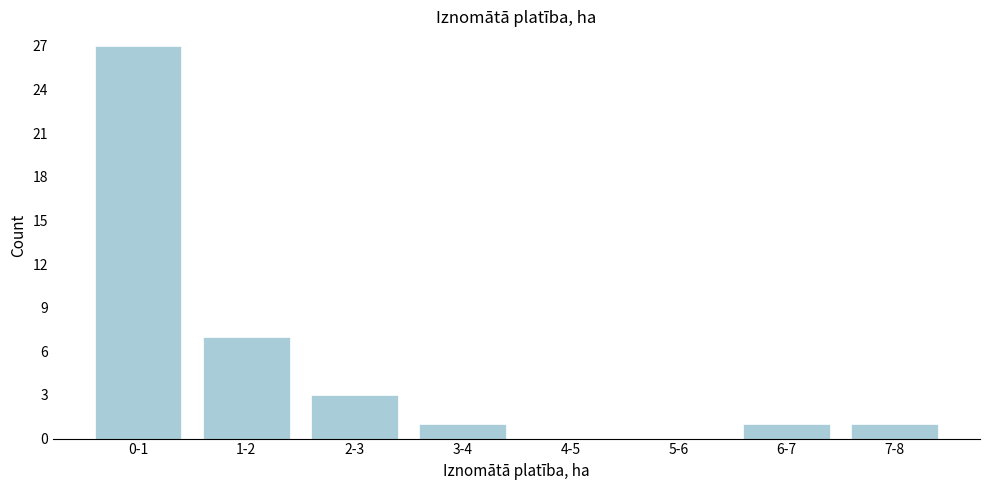

Reading left to right, what are all the values shown in this chart?

0-1=27	1-2=7	2-3=3	3-4=1	4-5=0	5-6=0	6-7=1	7-8=1